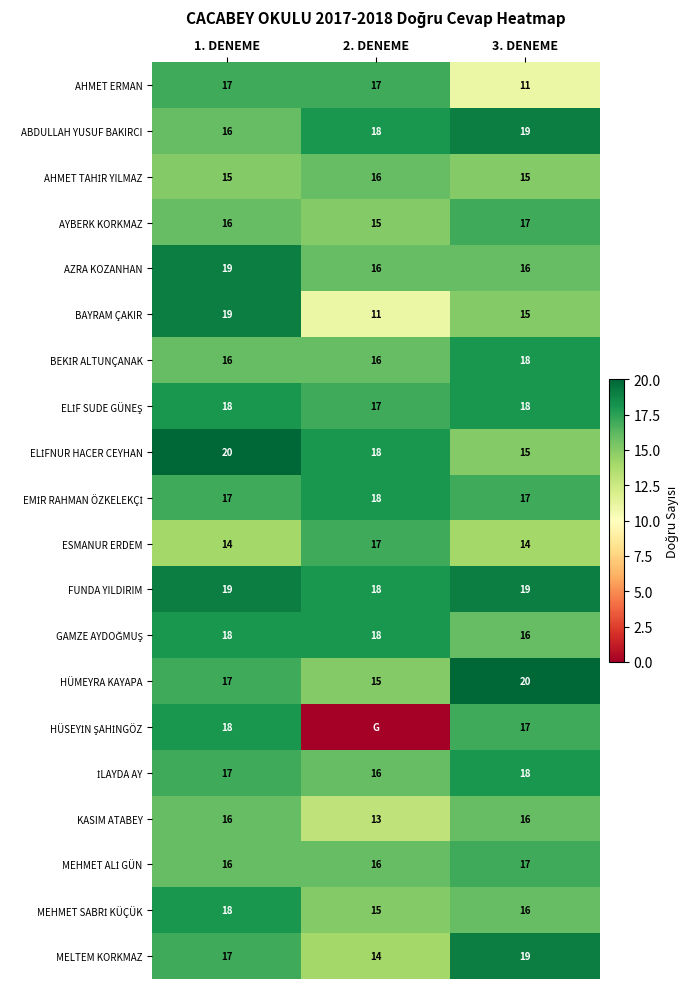

What is the average value of the ESMANUR ERDEM series?

15